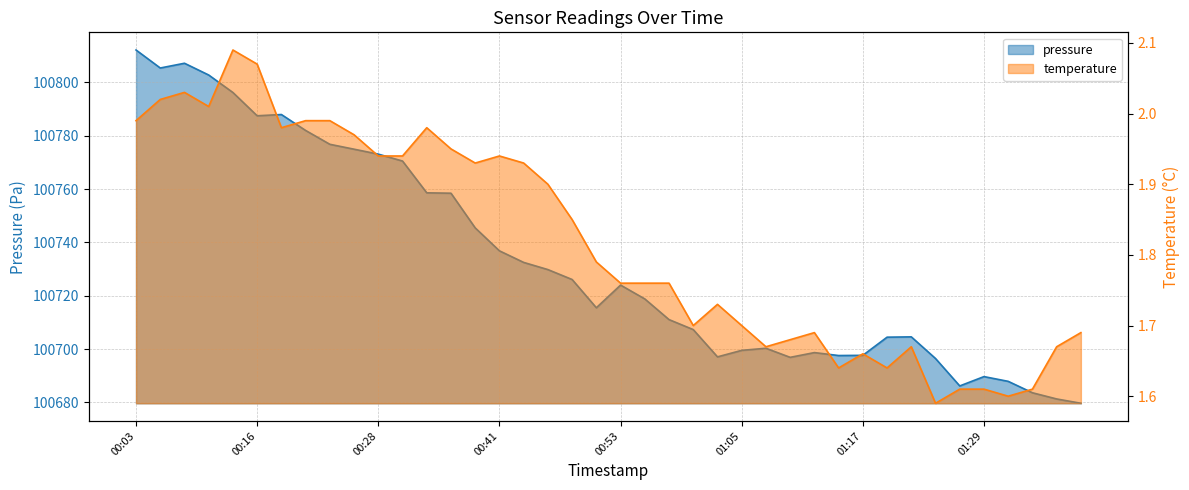

What is the label of the 38th point from the right?

2022-12-07T00:08:42